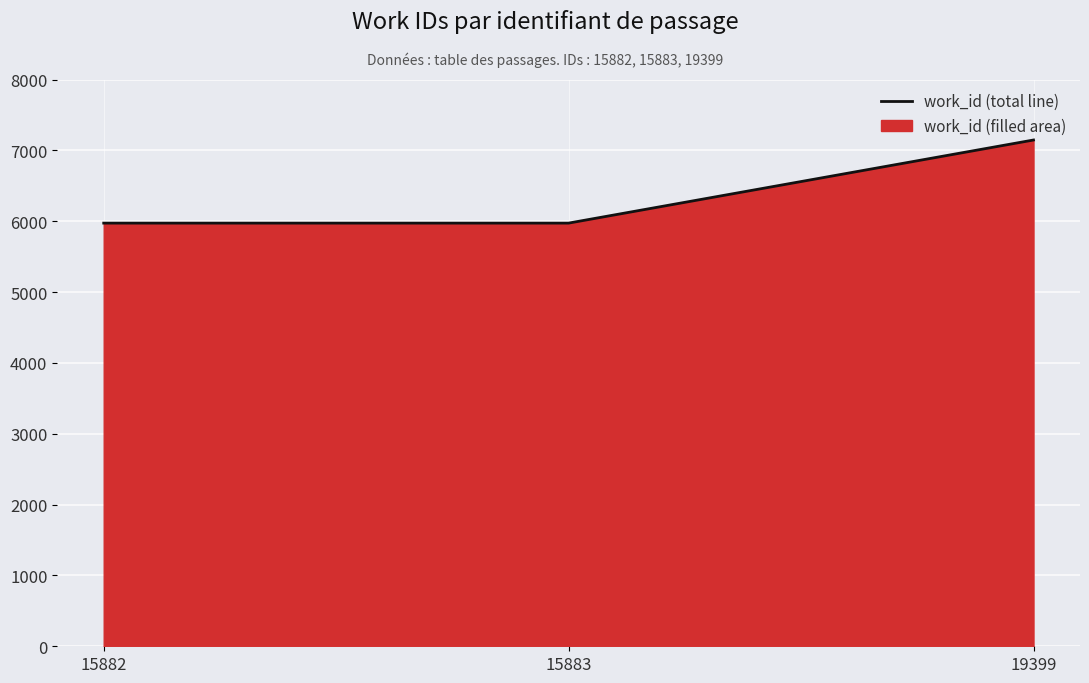

At which label is the value closest to 6559?

15882